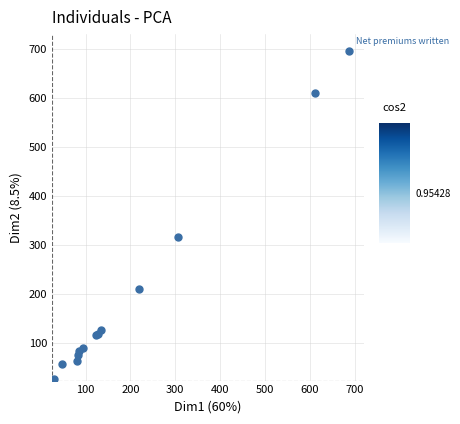

What Y value in the scatter plot is closest to 362?

317.8